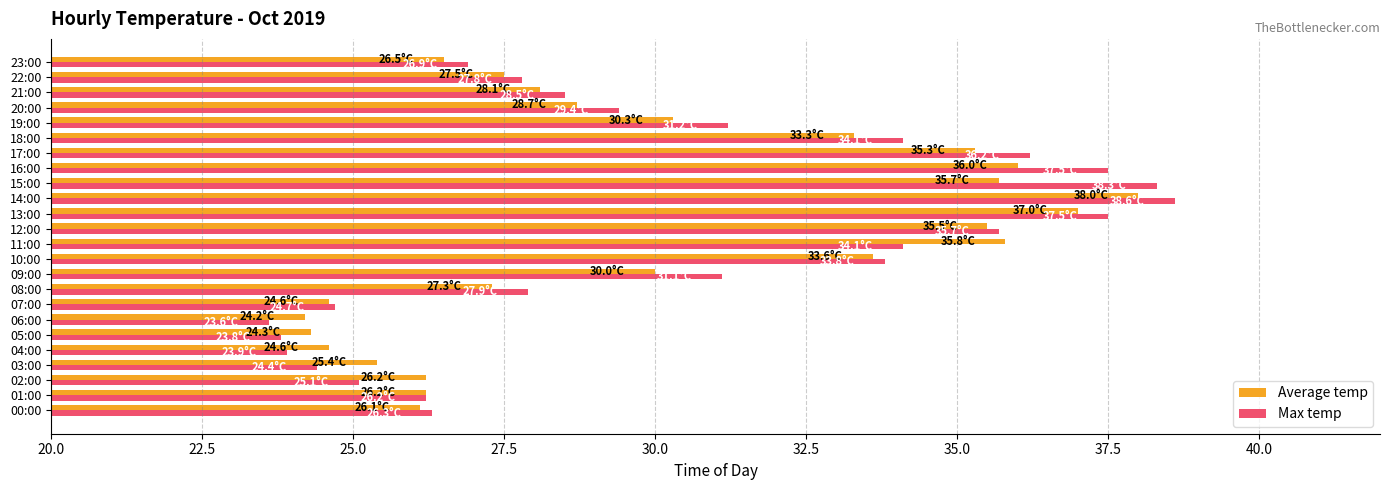

Is the value of Max temp at 21:00 greater than the value of Average temp at 22:00?

Yes